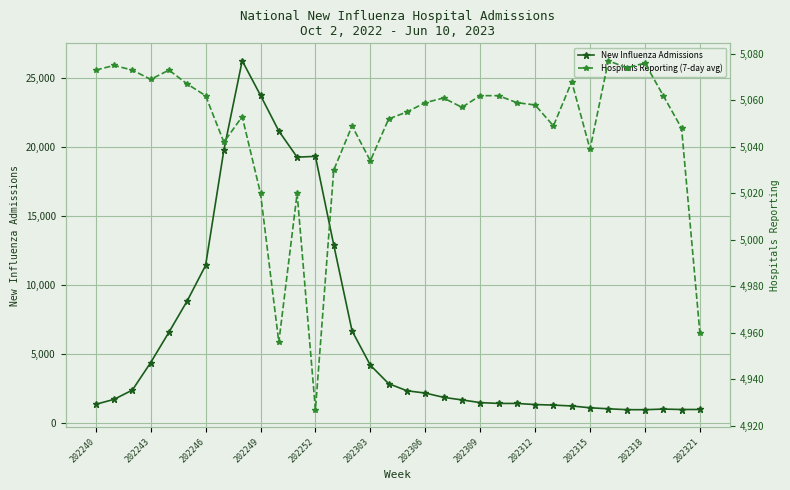

True or false: New Influenza Admissions has a value of 5686 at 202246.

False